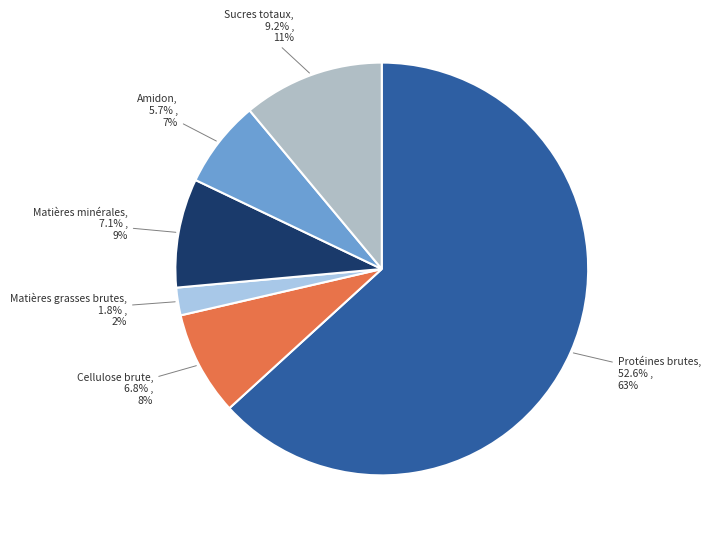

Which category accounts for the majority?

Protéines brutes